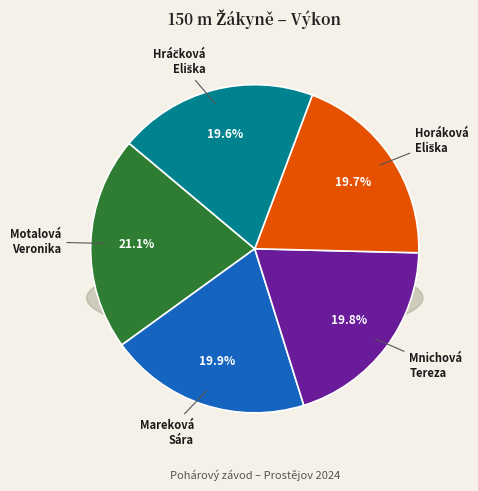

True or false: Hráčková Eliška accounts for 34% of the total.

False